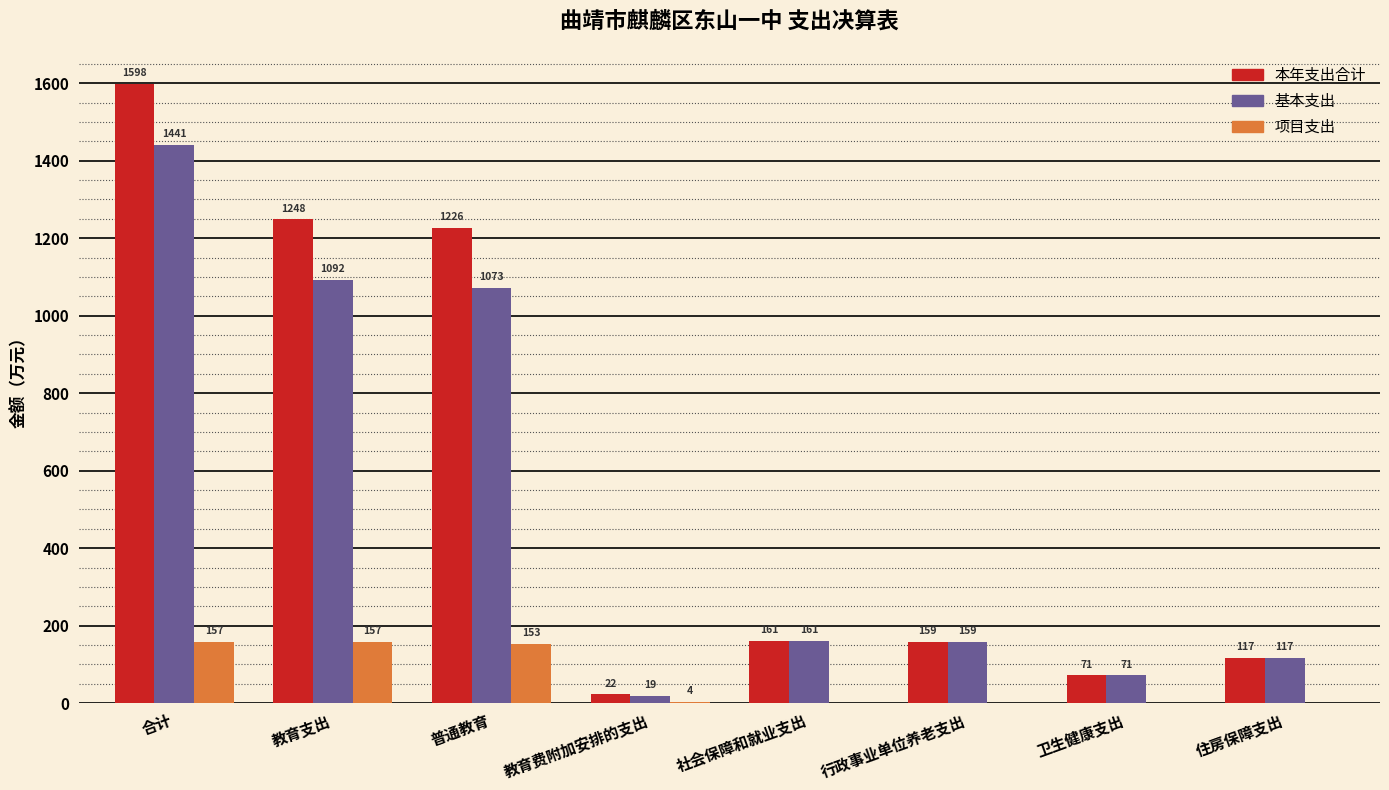

How many data points in 基本支出 are above 161?

4